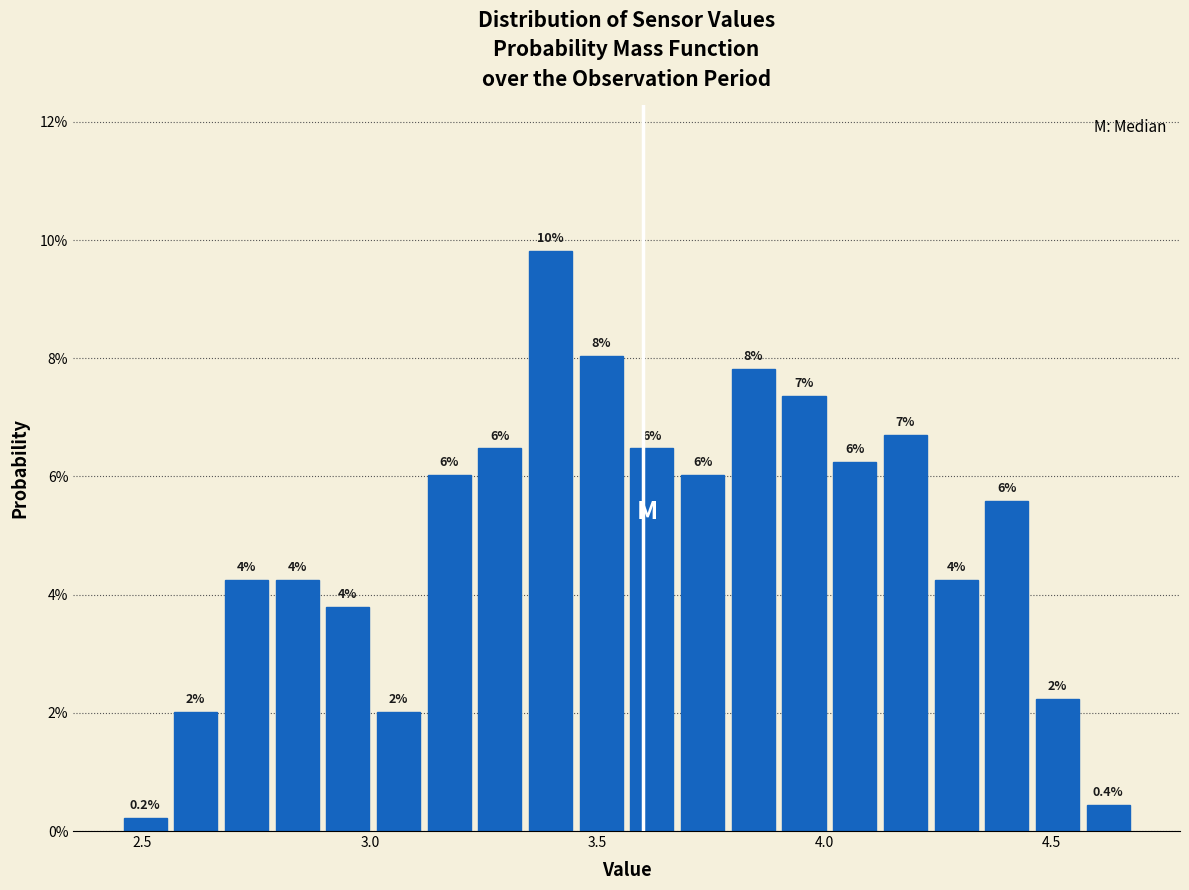

Read against the x-axis, roughly where is the centre of the tallest bar?

3.40